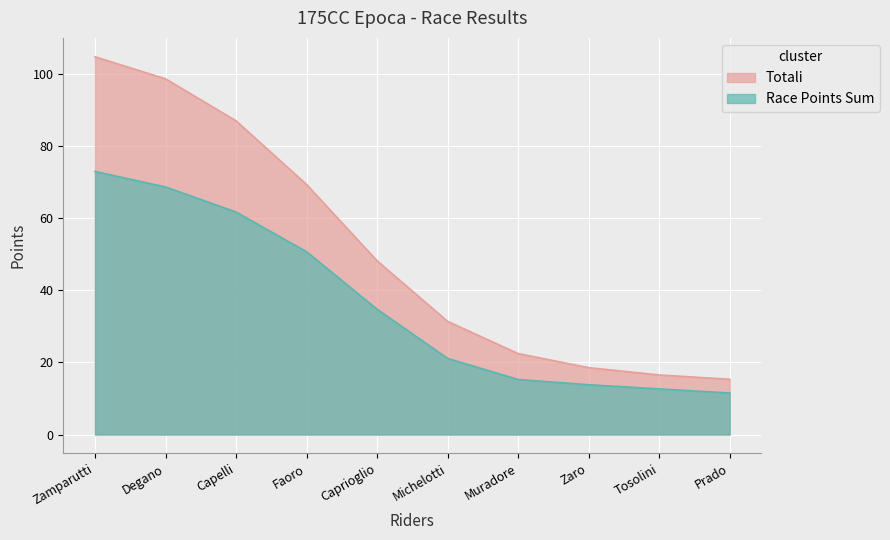

Which has a higher value, Prado or Muradore?

Muradore